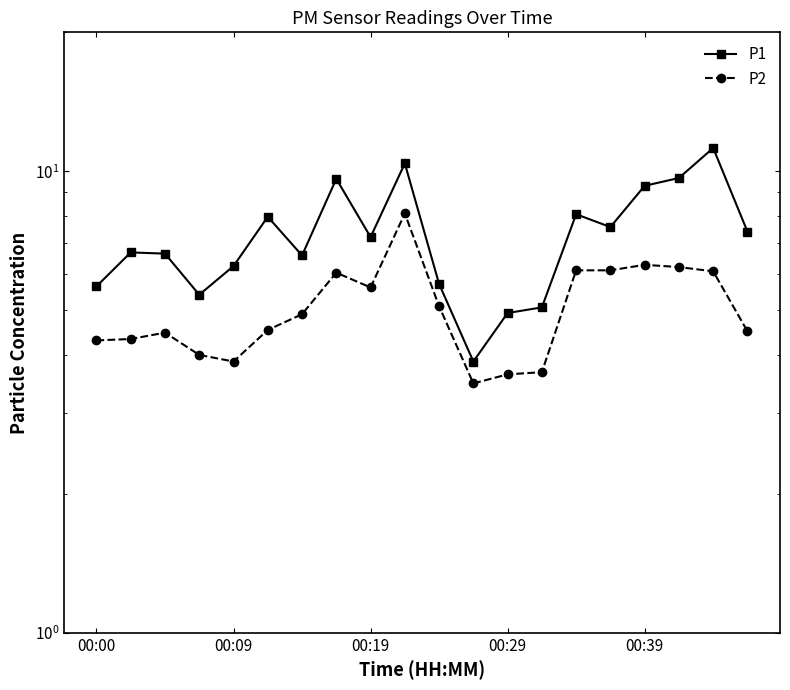

What is the lowest value of the P1 series?

3.9